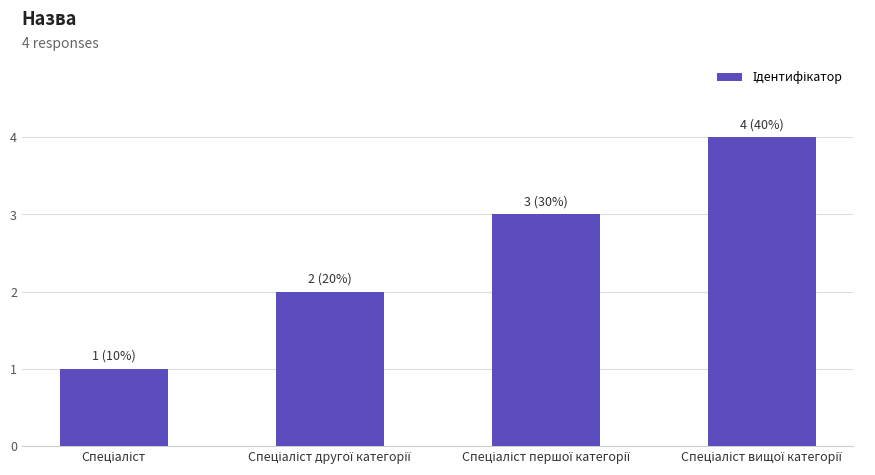

Does the chart contain any negative values?

No